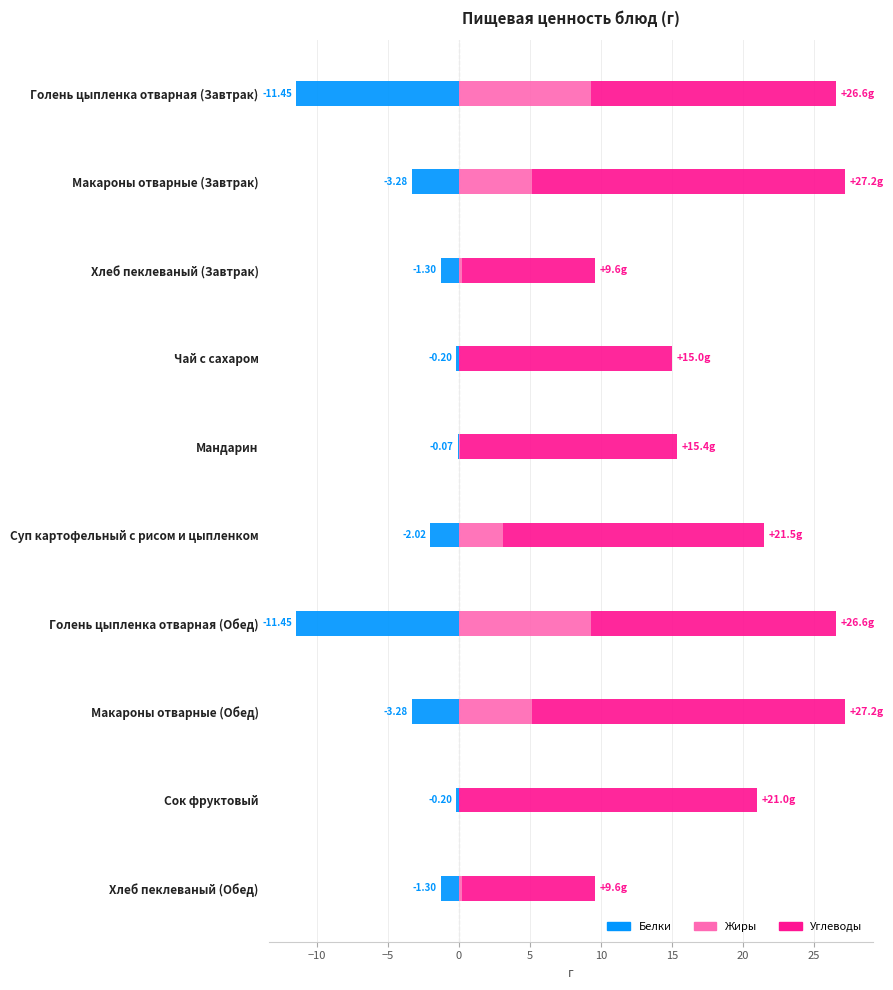

What is the total value across all series at Суп картофельный с рисом и цыпленком?

19.5